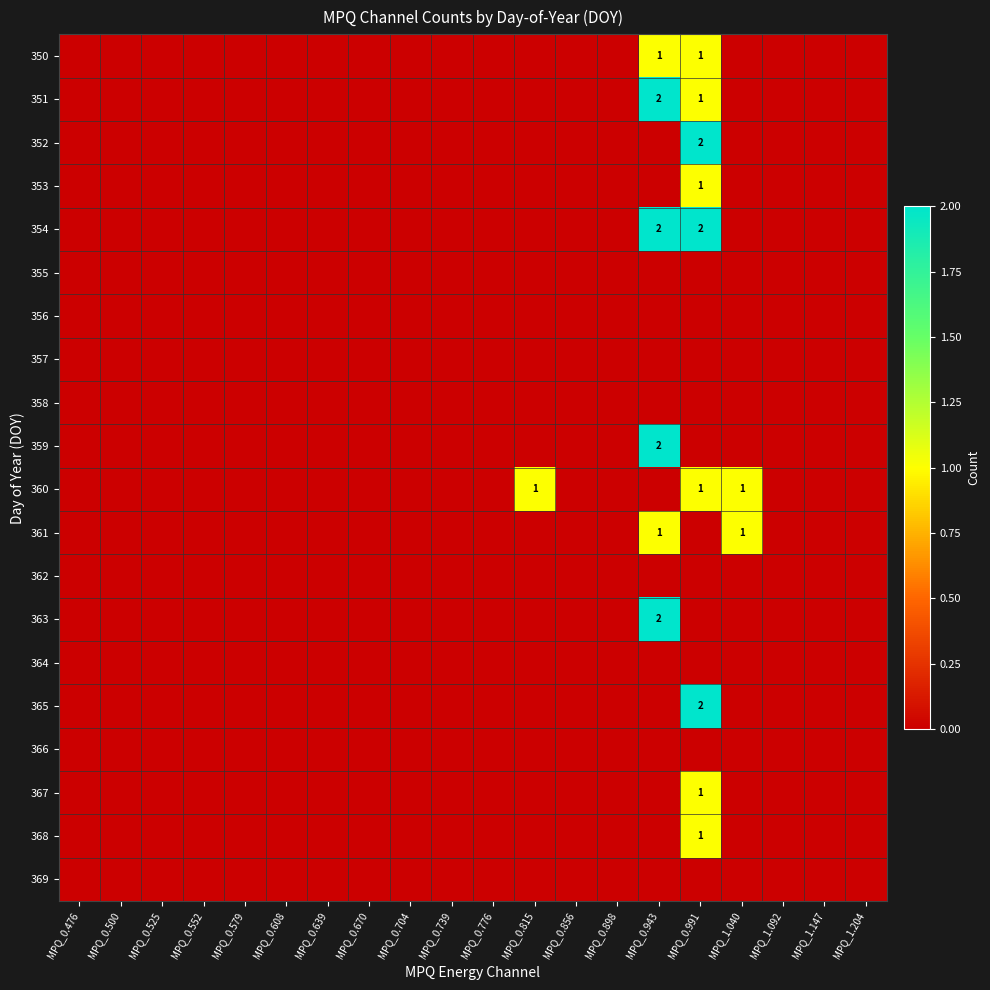

Which has a higher value, MPQ_0.500 or MPQ_0.704?

MPQ_0.500